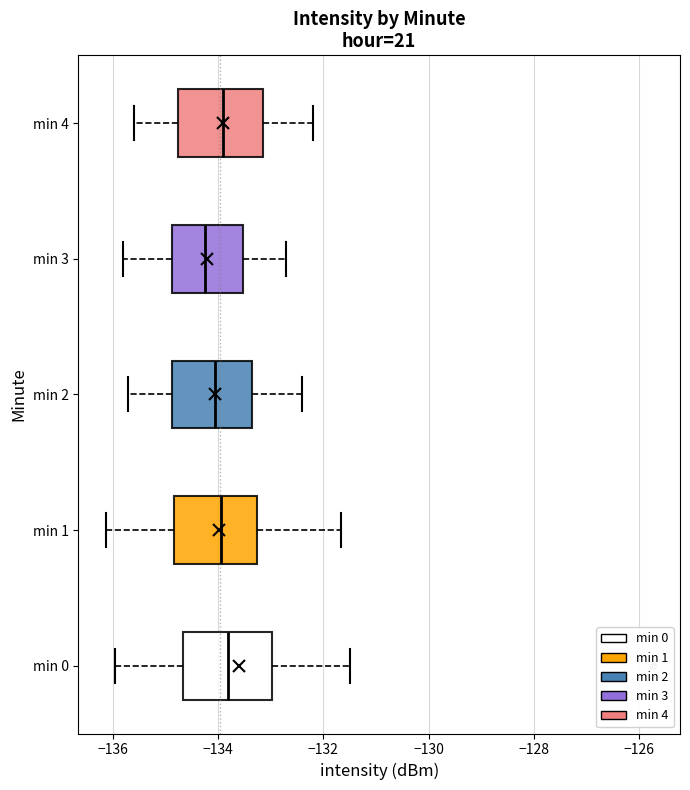

Reading bottom to top, read every box against the x-axis: the position of its median line, the range the box covers, and the ends of its whiskers. The values are not printed on the chart, so give them approximately, as read against the axis.

min 0: median -133.8, box -134.6 to -133.0, whiskers -136.0 to -131.4
min 1: median -134.0, box -134.8 to -133.2, whiskers -136.2 to -131.6
min 2: median -134.0, box -134.8 to -133.4, whiskers -135.6 to -132.4
min 3: median -134.2, box -134.8 to -133.6, whiskers -135.8 to -132.6
min 4: median -133.8, box -134.8 to -133.2, whiskers -135.6 to -132.2